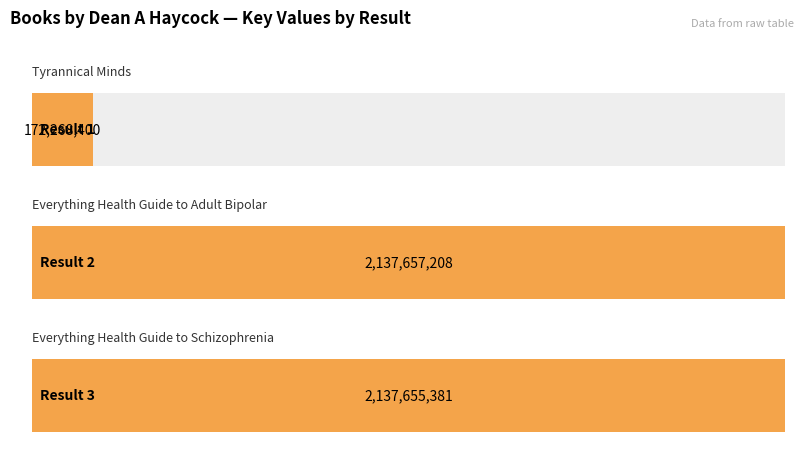

At which label does the data first exceed 2137655381?

2